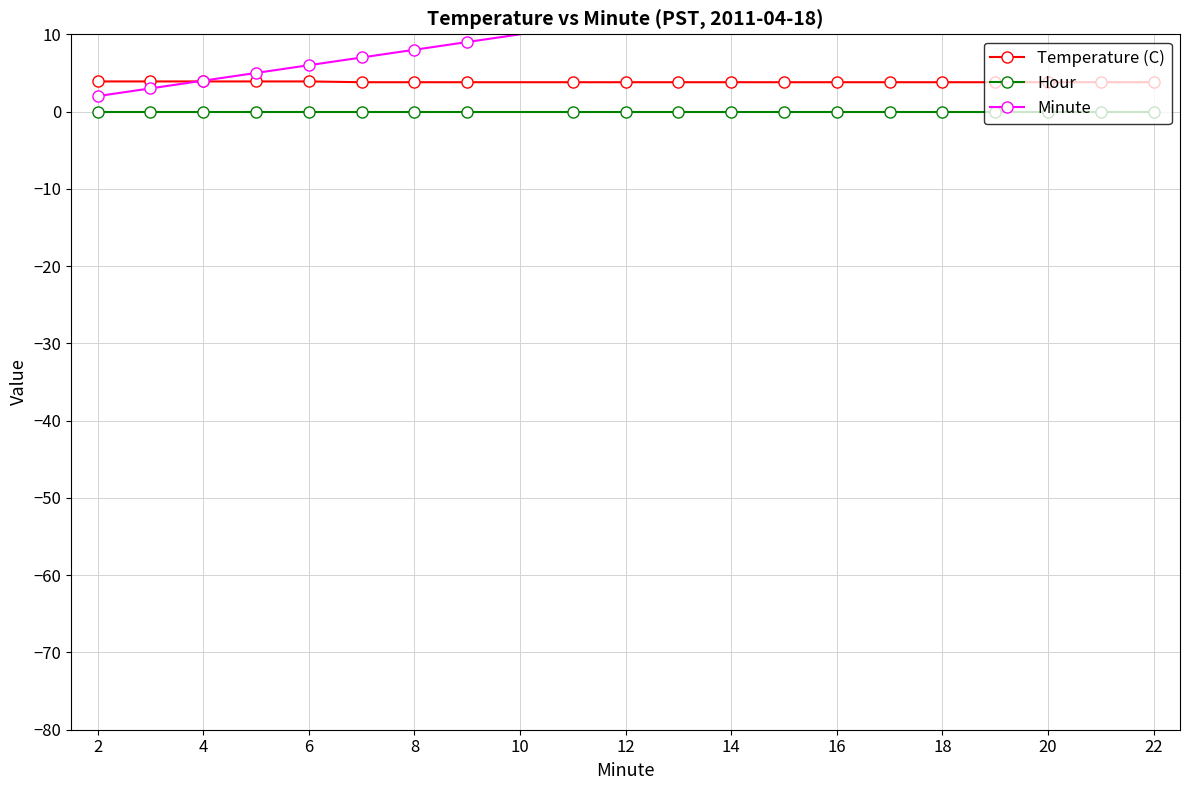

Rank the series by their maximum value, from lowest to highest.

Hour, Temperature (C), Minute